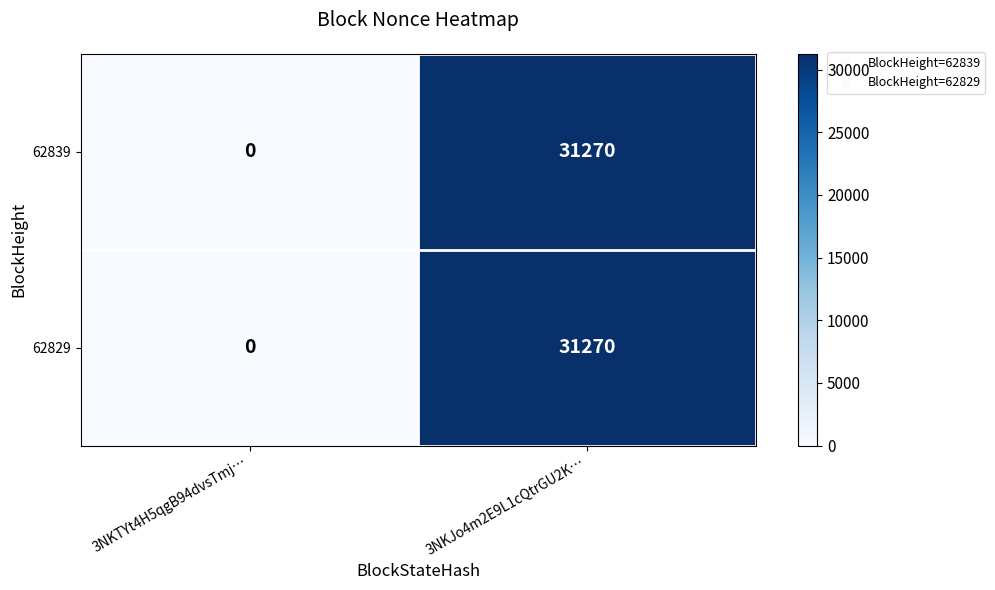

At which category is the sum across all series the highest?

3NKJo4m2E9L1cQtrGU2K…